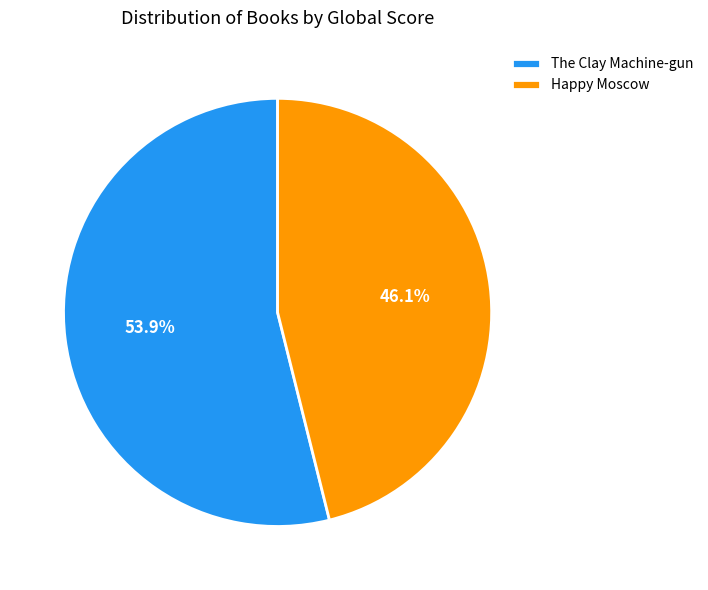

What percentage is the Happy Moscow slice, to the nearest percent?

46%